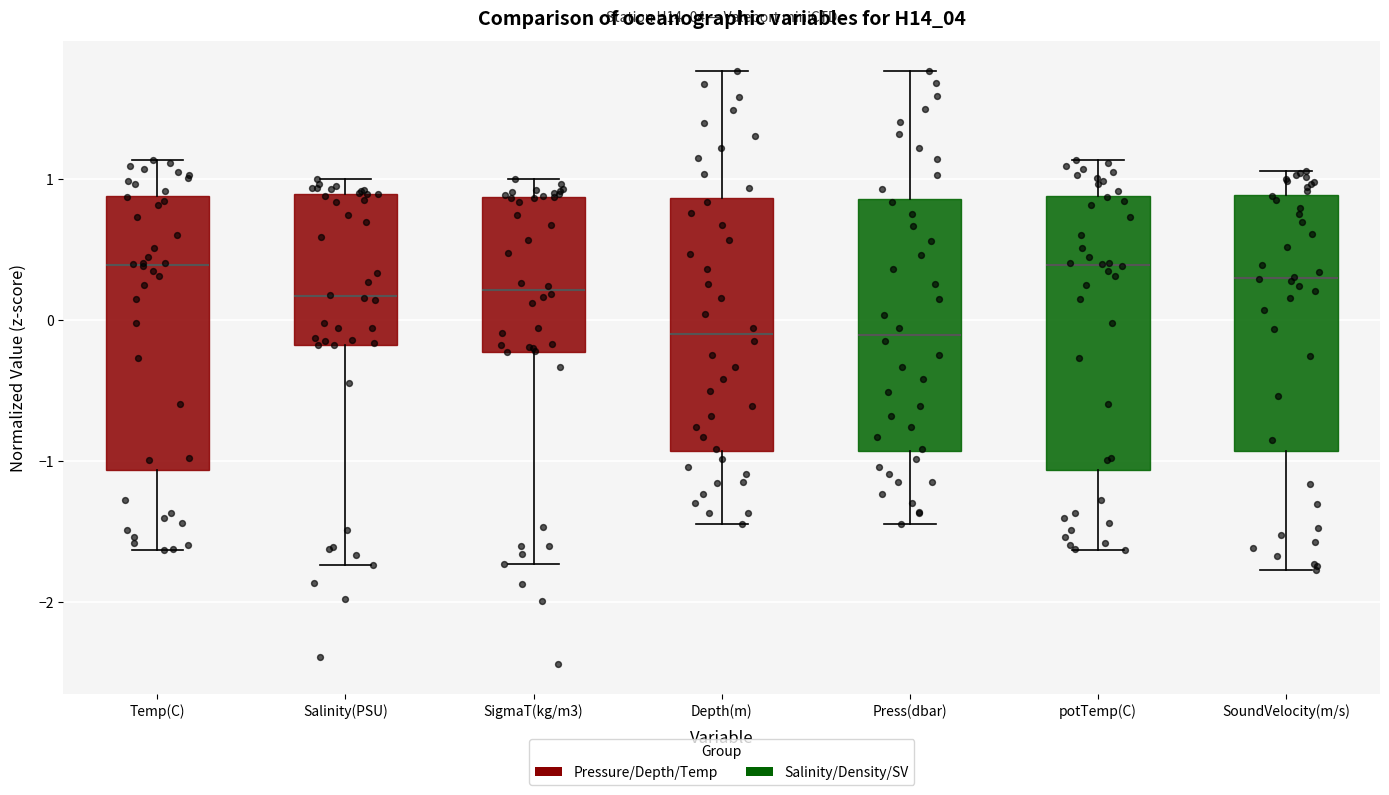

Where does the lower whisker of the box for Press(dbar) end on the y-axis? The values are not printed on the chart, so give them approximately, as read against the axis.

-1.4